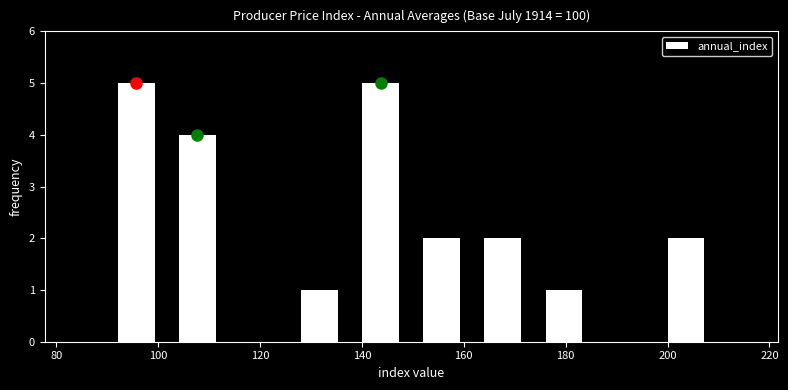

Reading left to right, list every bar in this chart as the range it spans on the x-axis followed by its height. Neither the bar edges nor the heights are printed on the chart, so give them approximately, as read against the axes.

90 to 102: 5
102 to 114: 4
114 to 126: 0
126 to 138: 1
138 to 150: 5
150 to 162: 2
162 to 174: 2
174 to 186: 1
186 to 198: 0
198 to 210: 2